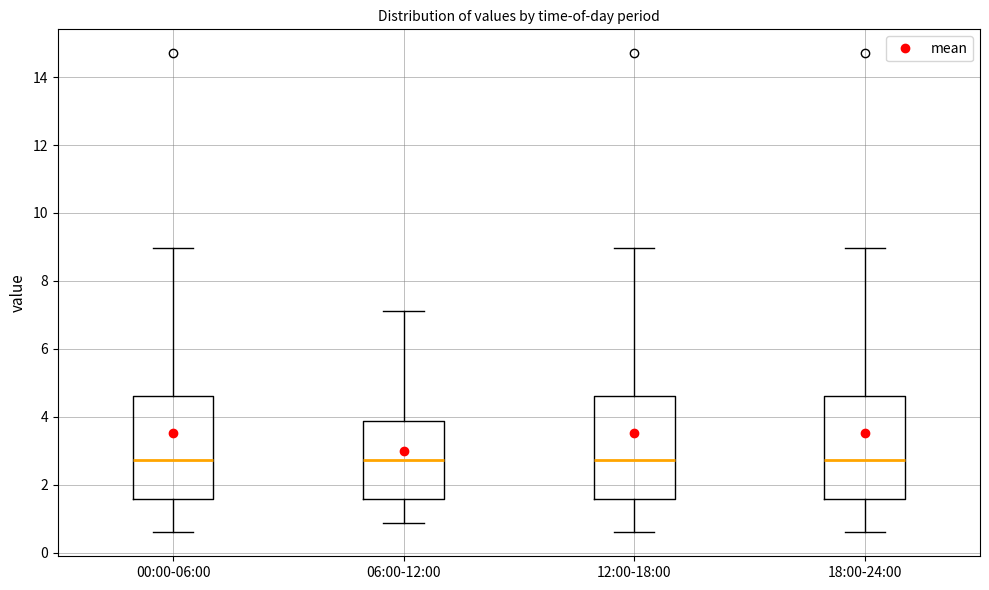

Reading left to right, transcribe this box plot: for each box, give where its median line is, the range the box spans, and where its two whiskers end, as read against the y-axis. The values are not printed on the chart, so give them approximately, as read against the axis.

00:00-06:00: median 2.8, box 1.6 to 4.6, whiskers 0.6 to 9.0
06:00-12:00: median 2.8, box 1.6 to 3.8, whiskers 0.8 to 7.2
12:00-18:00: median 2.8, box 1.6 to 4.6, whiskers 0.6 to 9.0
18:00-24:00: median 2.8, box 1.6 to 4.6, whiskers 0.6 to 9.0